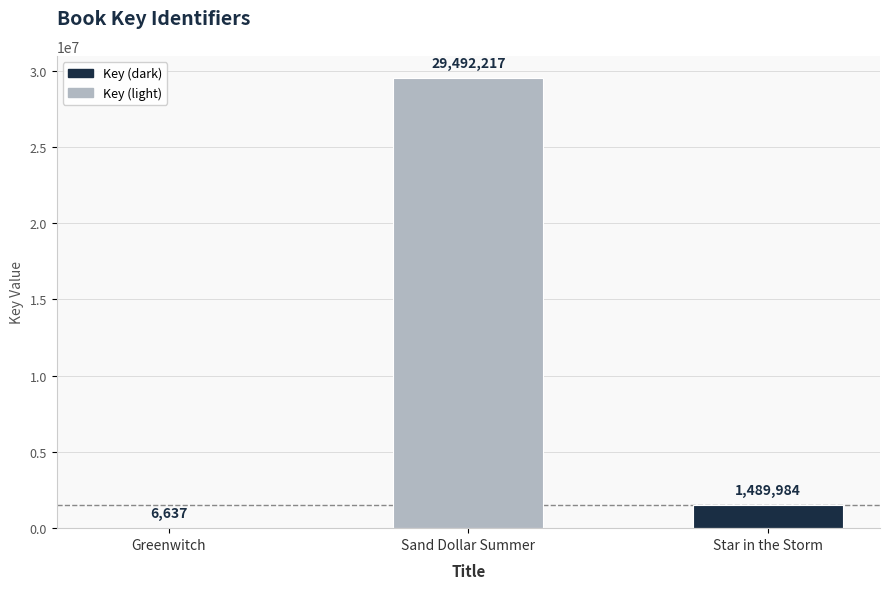

At which category does the chart reach its peak across all series?

Sand Dollar Summer